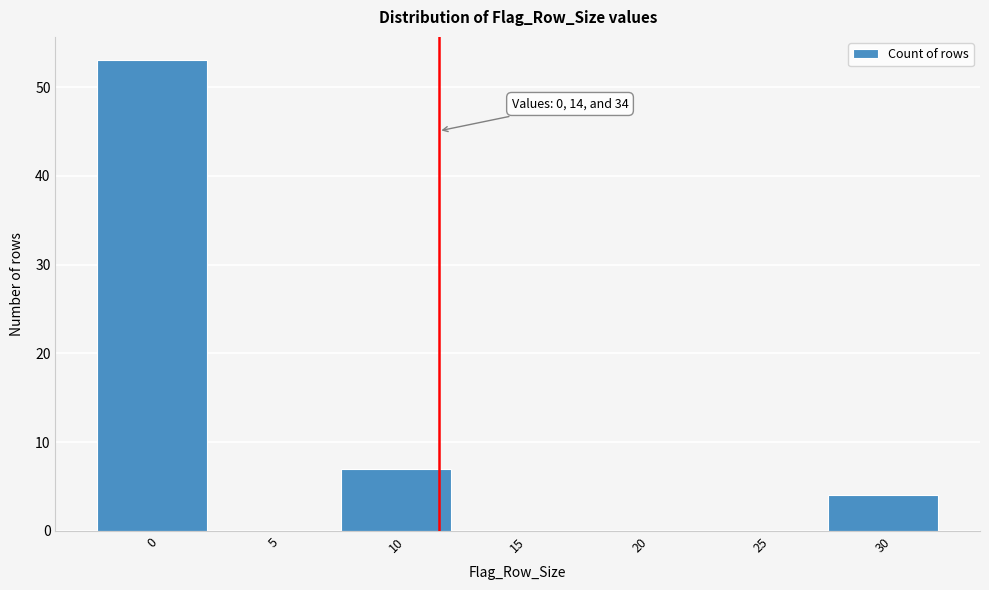

Reading left to right, what are all the values shown in this chart?

0=53	5=0	10=7	15=0	20=0	25=0	30=4